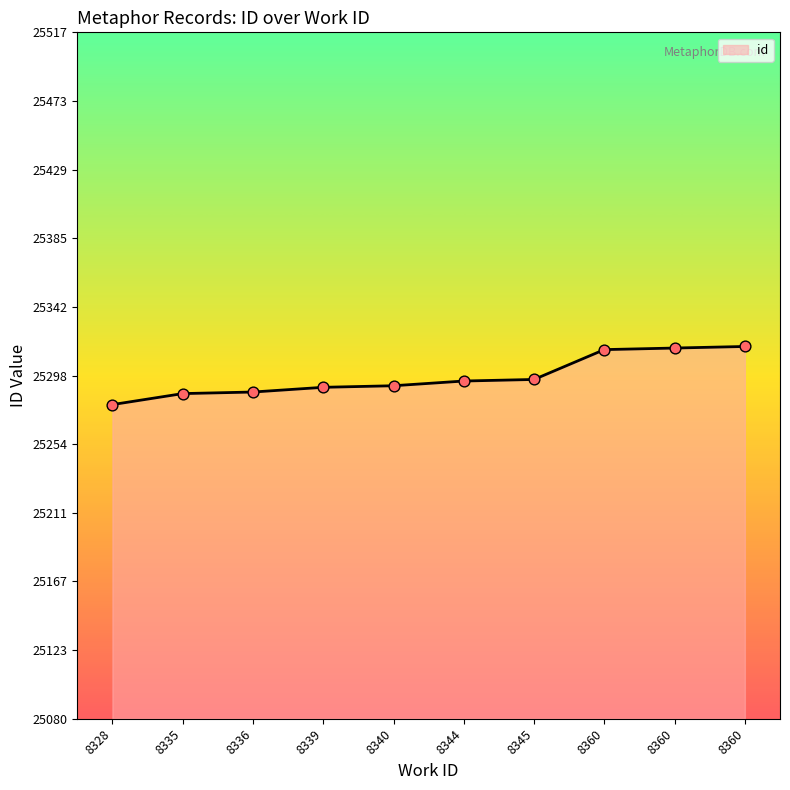

Between 8345 and 8336, which is larger?

8345